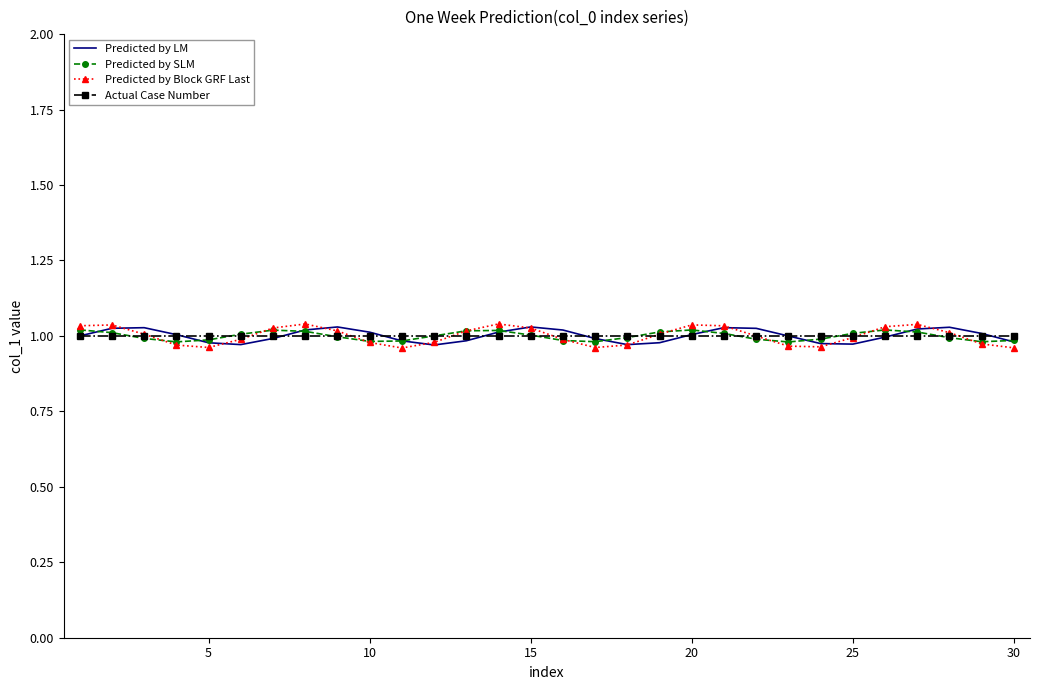

Which series has the widest spread of values?

Predicted by Block GRF Last